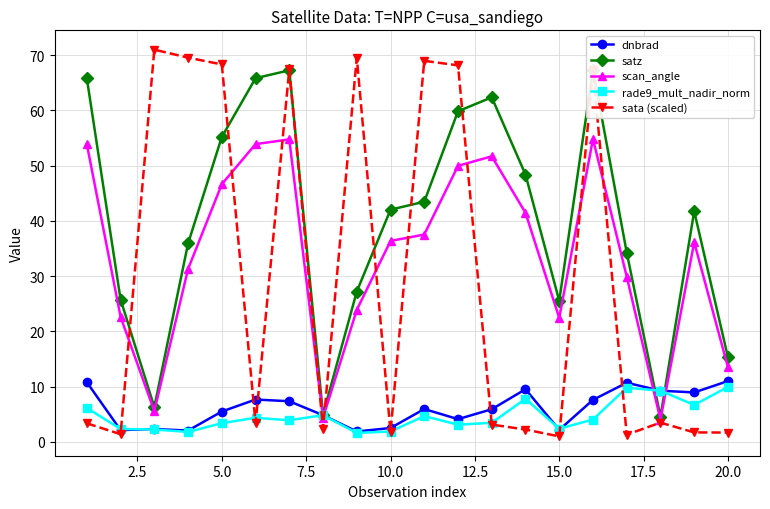

What is the minimum value for scan_angle?

4.0